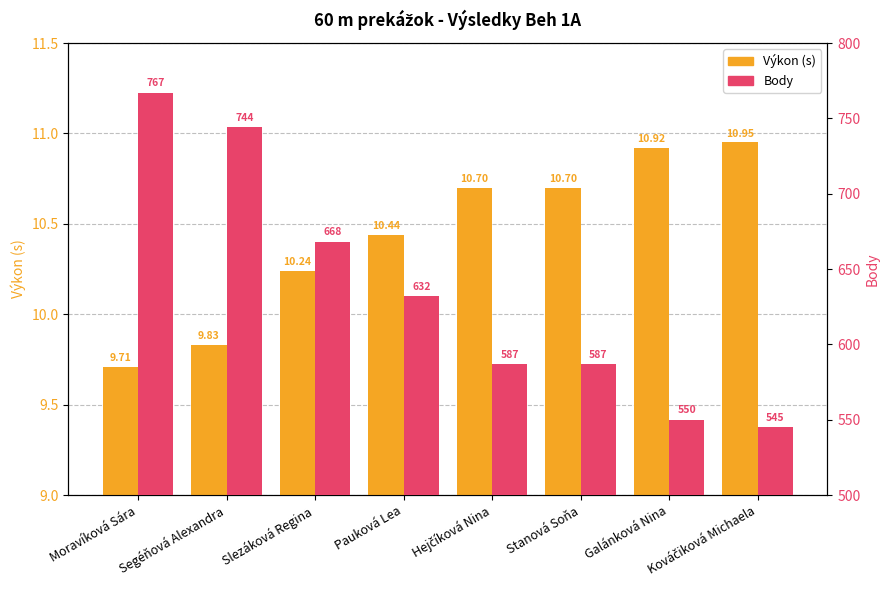

What is the total value across all series at Moravíková Sára?

776.7